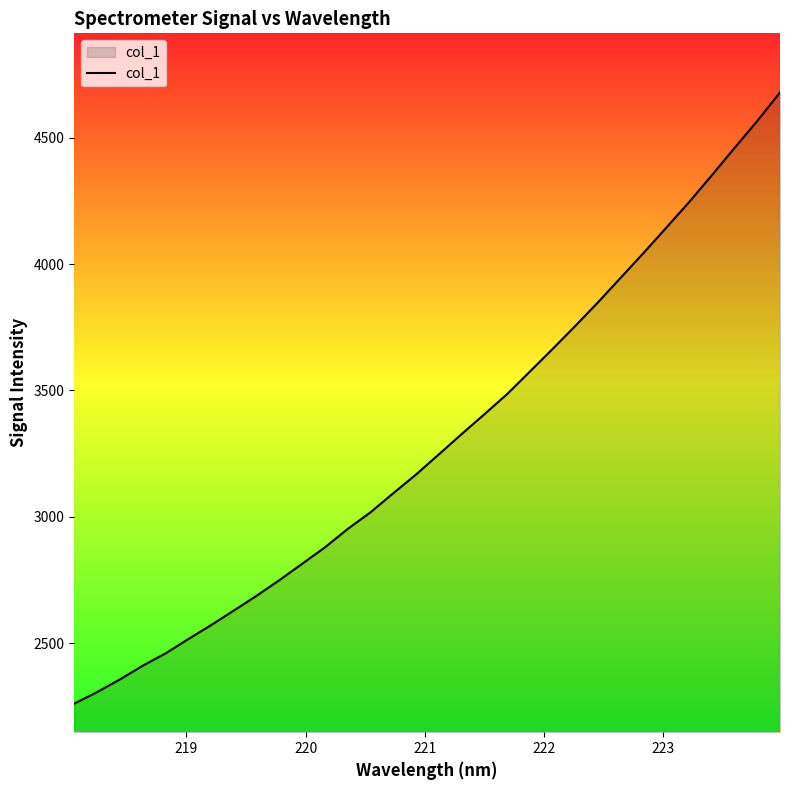

What is the minimum value shown in the chart?

2260.6